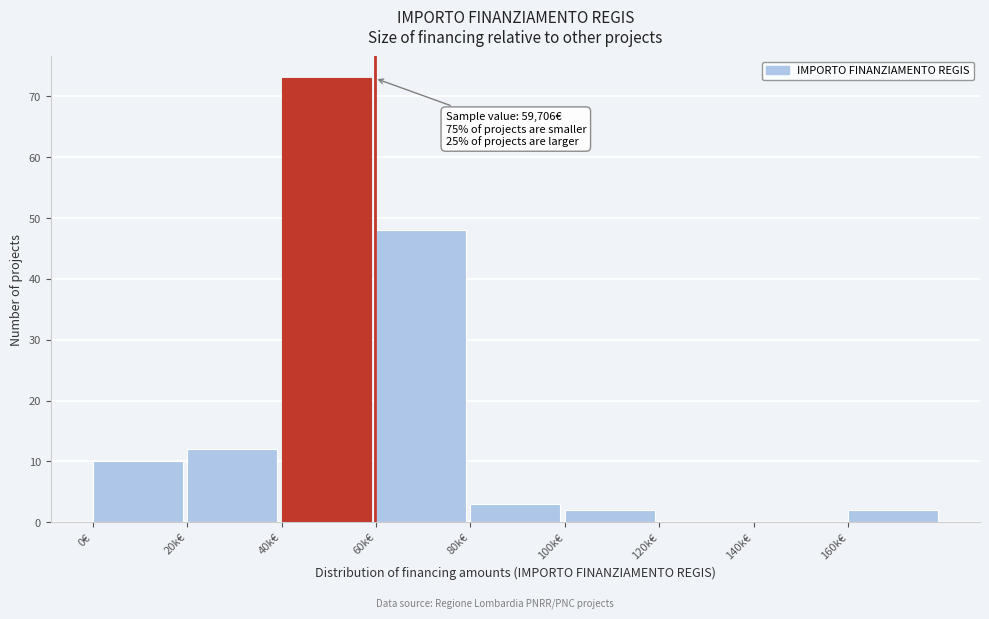

Reading left to right, list all the values displayed in this chart.

0€=10	20k€=12	40k€=73	60k€=48	80k€=3	100k€=2	120k€=0	140k€=0	160k€=2